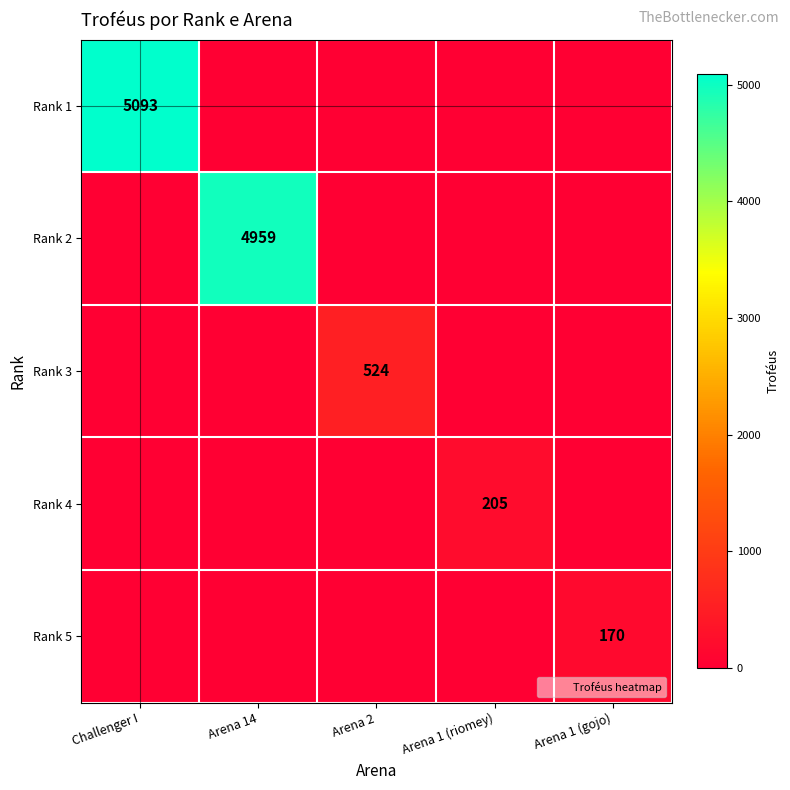

What is the difference between the maximum and second lowest values in the Rank 5 series?

170